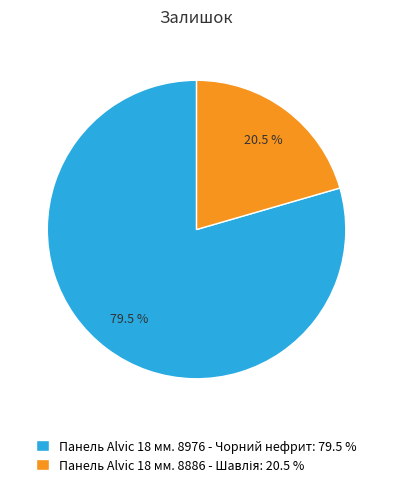

Is there any slice that represents more than half of the pie?

Yes